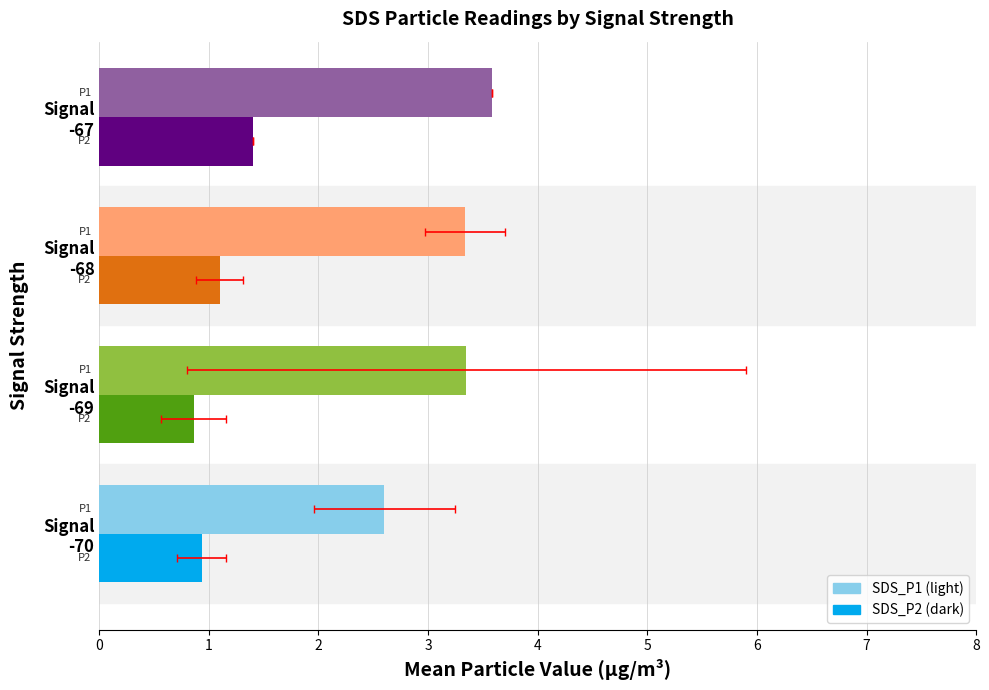

Which series has the largest range (max minus min)?

SDS_P1